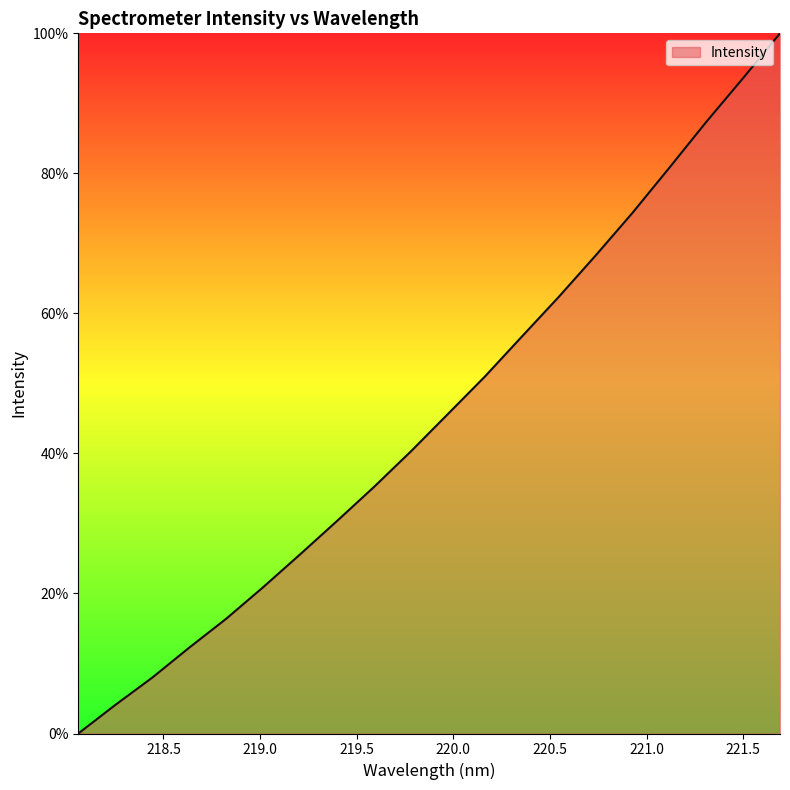

What is the difference between the maximum and minimum values?

100.0